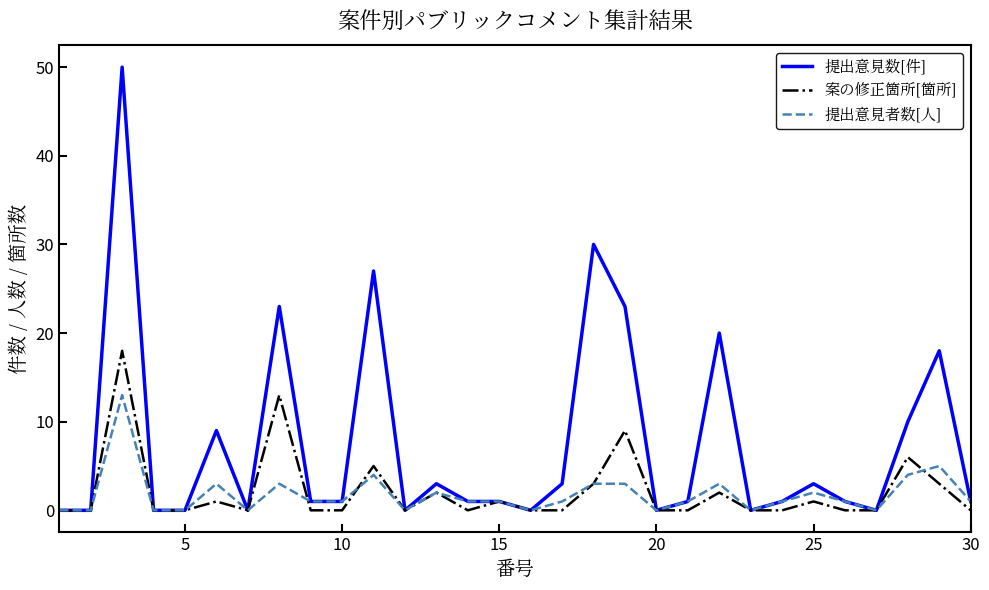

Rank the series by their maximum value, from highest to lowest.

提出意見数[件], 案の修正箇所[箇所], 提出意見者数[人]